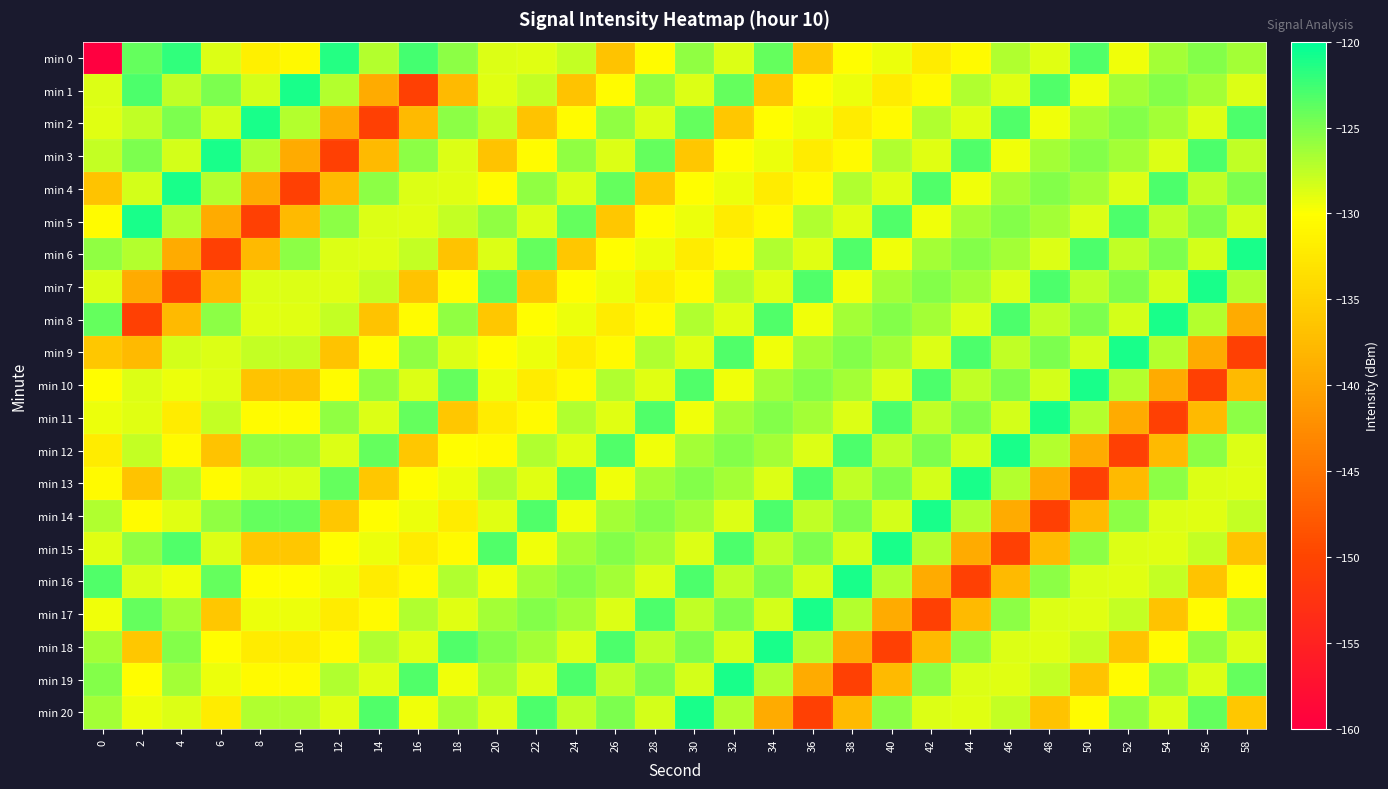

Between 18 and 0, which is larger?

18